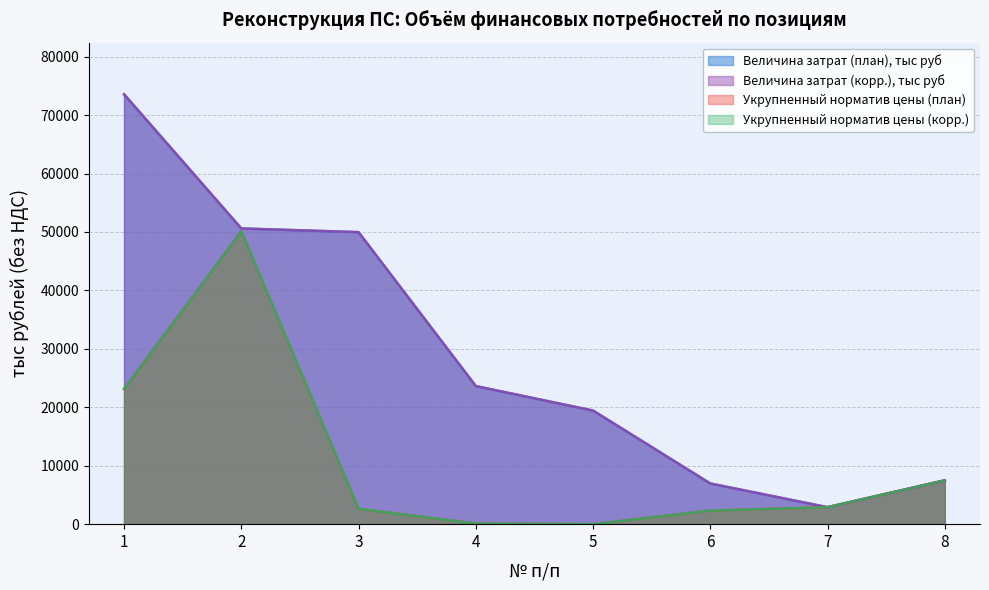

At 5, list the series in order from smallest to largest.

Укрупненный норматив цены (план), Укрупненный норматив цены (корр.), Величина затрат (план), тыс руб, Величина затрат (корр.), тыс руб